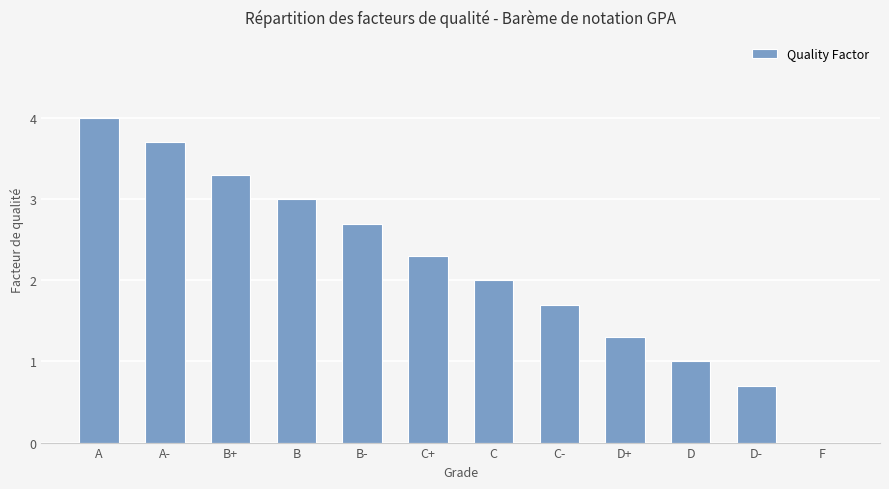

Between D and A, which is larger?

A